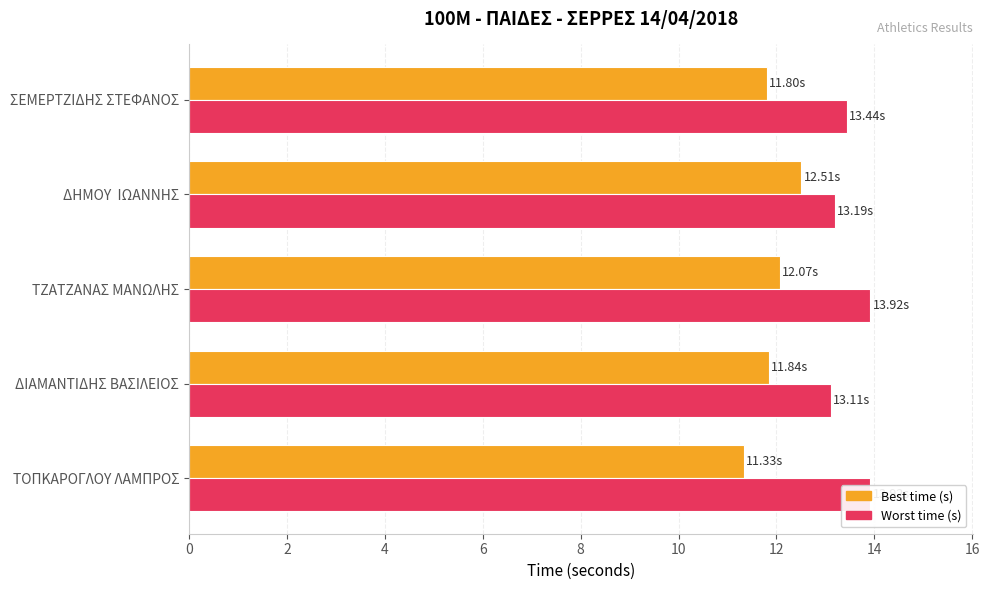

What is the value of the Best time (s) bar at the 4th from the left?

12.5